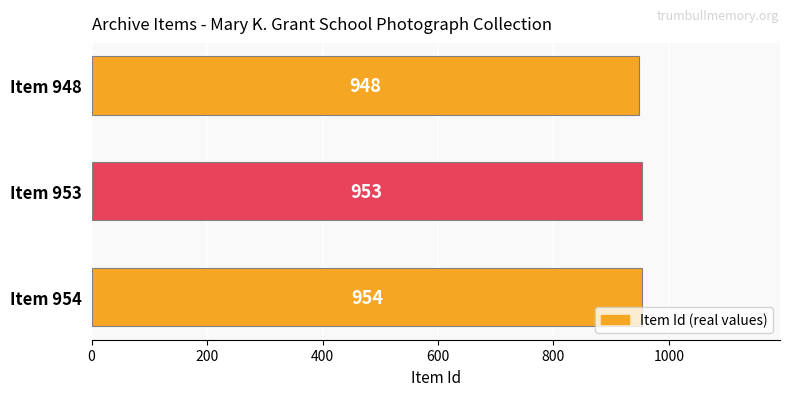

Reading top to bottom, extract all data points from this chart.

Item 948=948	Item 953=953	Item 954=954